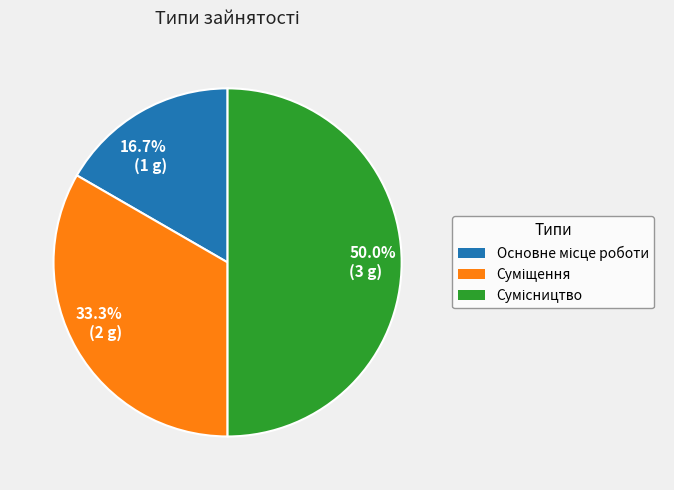

Count the number of slices in the pie.

3